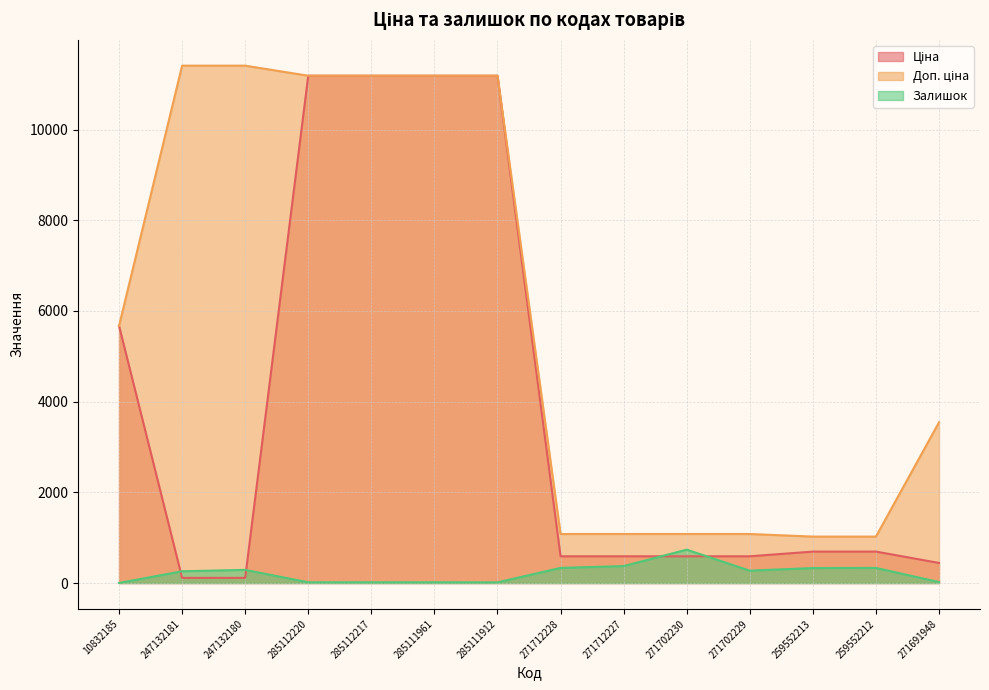

Reading left to right, list all the values displayed in this chart.

Ціна: 5673.8	114.1	114.1	11188.2	11188.2	11188.2	11188.2	589.9	589.9	589.9	589.9	693.7	693.7	443.1
Доп. ціна: 5673.8	11410.0	11410.0	11188.2	11188.2	11188.2	11188.2	1081.7	1081.7	1081.7	1081.7	1024.6	1024.6	3545.0
Залишок: 2.0	260.0	290.0	17.0	17.0	17.0	15.0	334.0	374.0	736.0	273.0	331.0	334.0	22.0